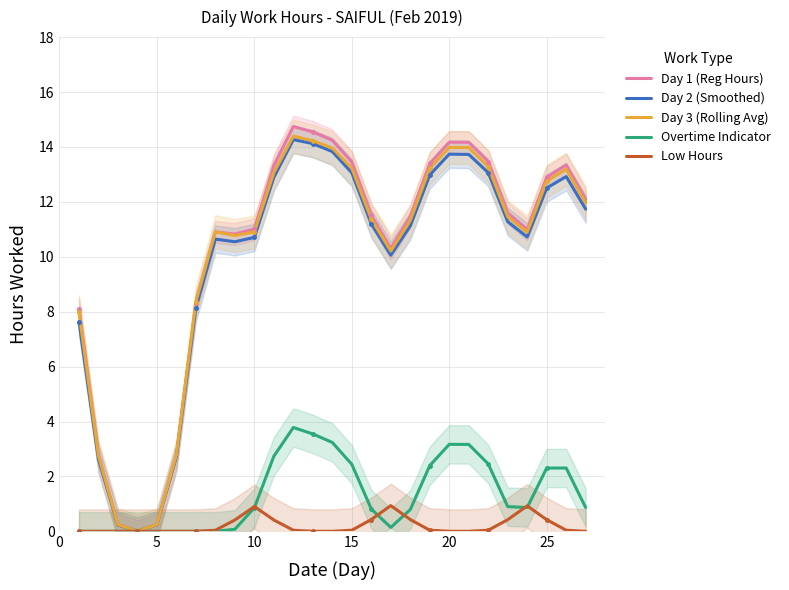

What are all the series names shown in the legend?

Day 1 (Reg Hours), Day 2 (Smoothed), Day 3 (Rolling Avg), Overtime Indicator, Low Hours